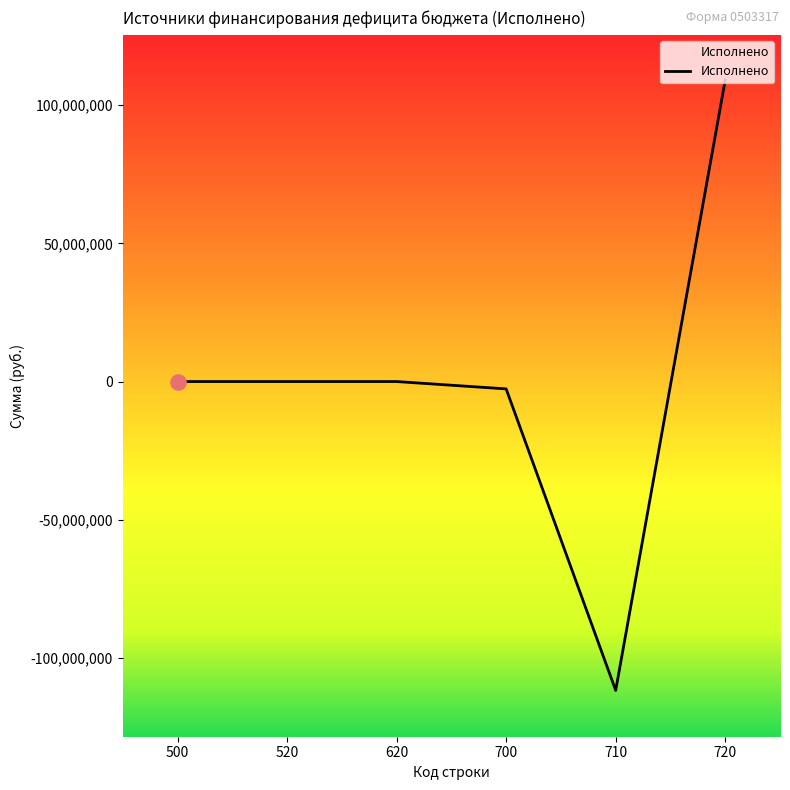

What is the change in value from 520 to 700?

-2662011.6